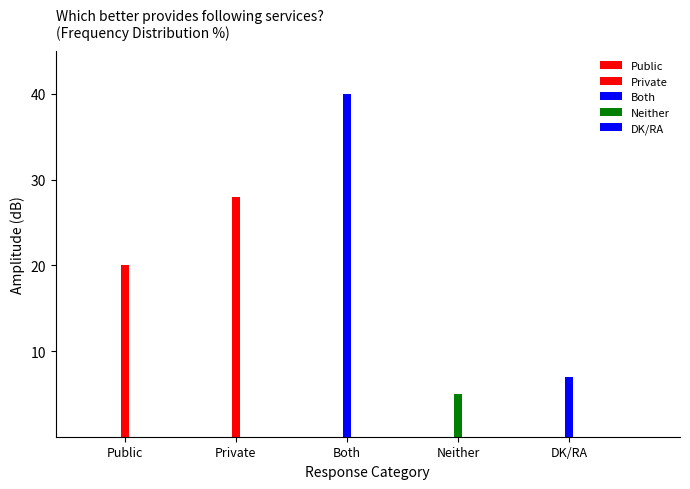

What is the value of the 4th bar from the left?

5